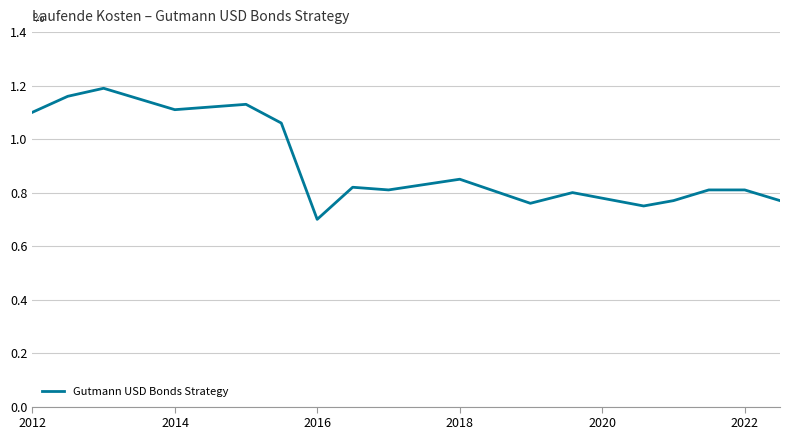

What is the smallest value displayed?

0.7